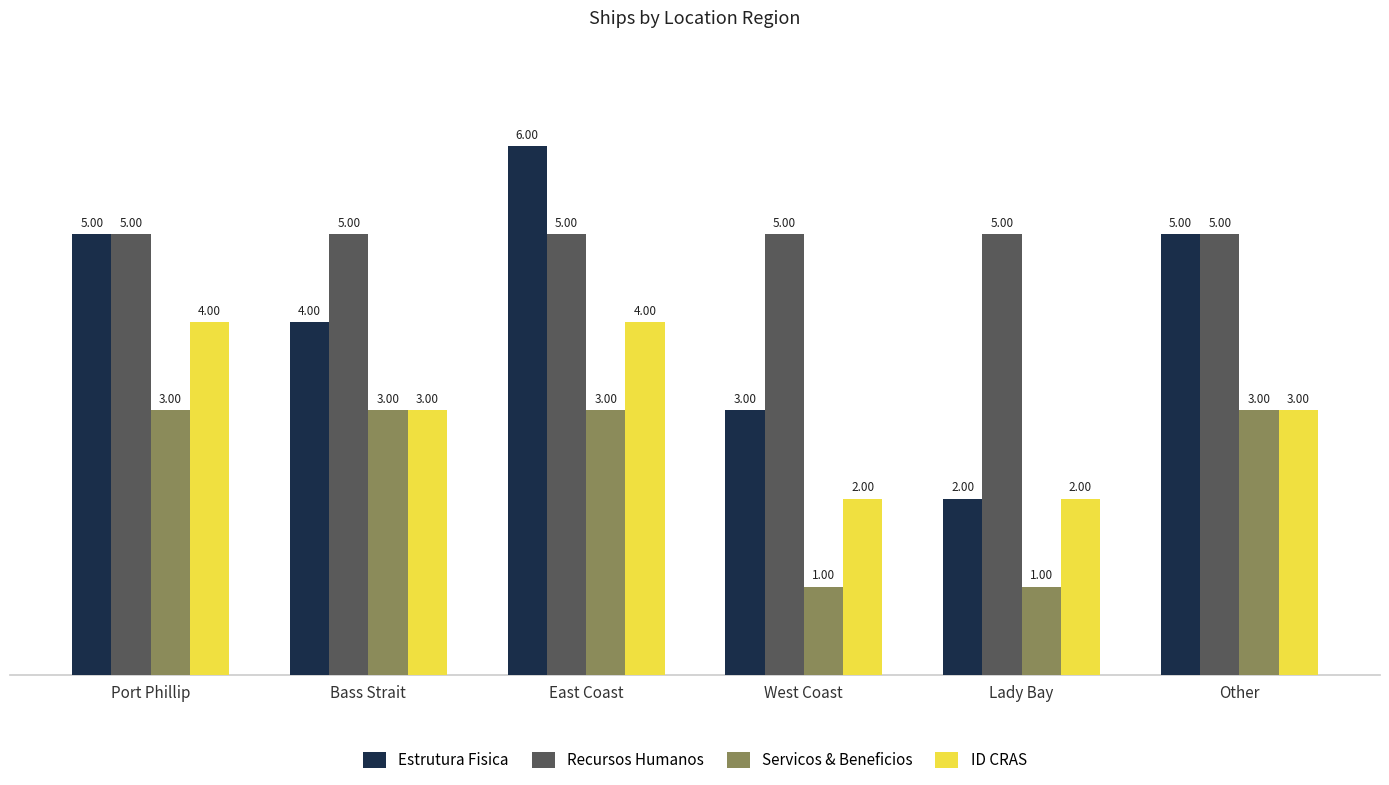

Which series changed the most between Bass Strait and West Coast?

Servicos & Beneficios